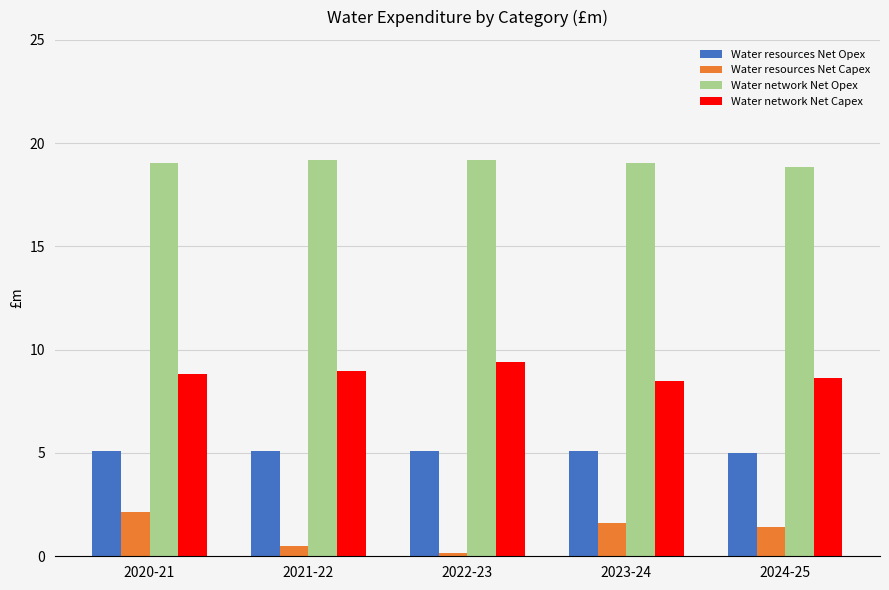

Rank the series at 2020-21 from lowest to highest value.

Water resources Net Capex, Water resources Net Opex, Water network Net Capex, Water network Net Opex